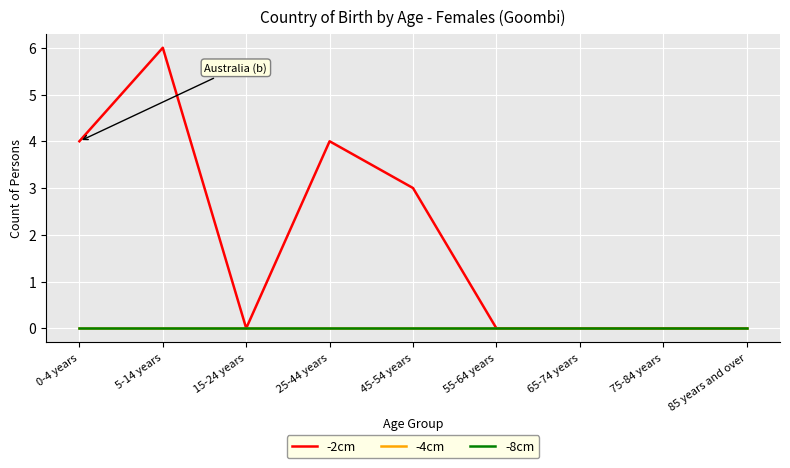

Is this an area chart (filled region under the line)?

No